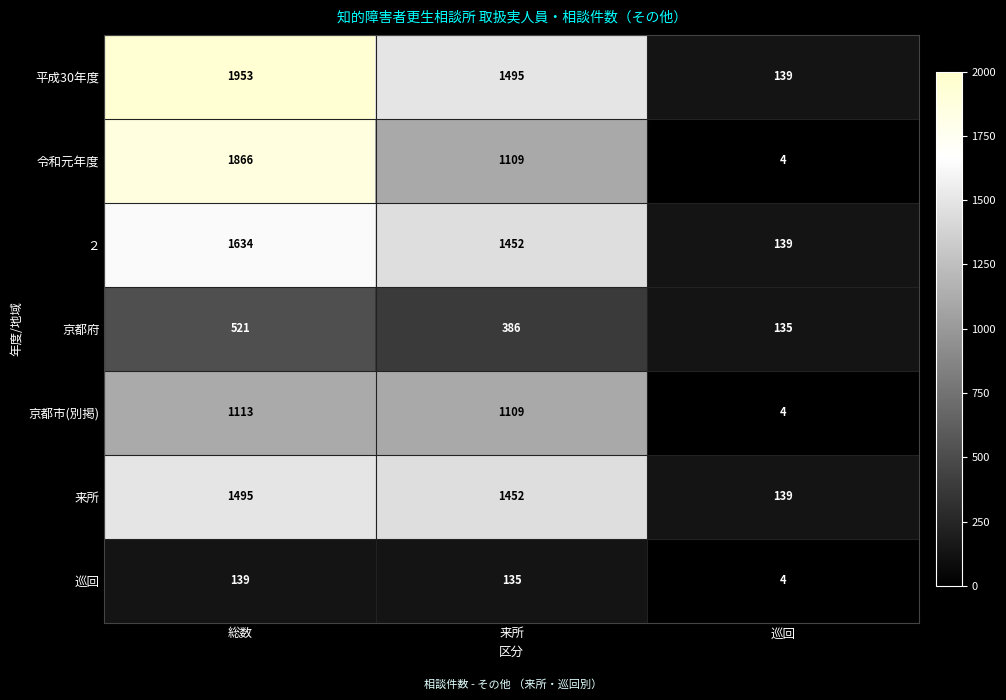

What is the total value across all series at 総数?

8721